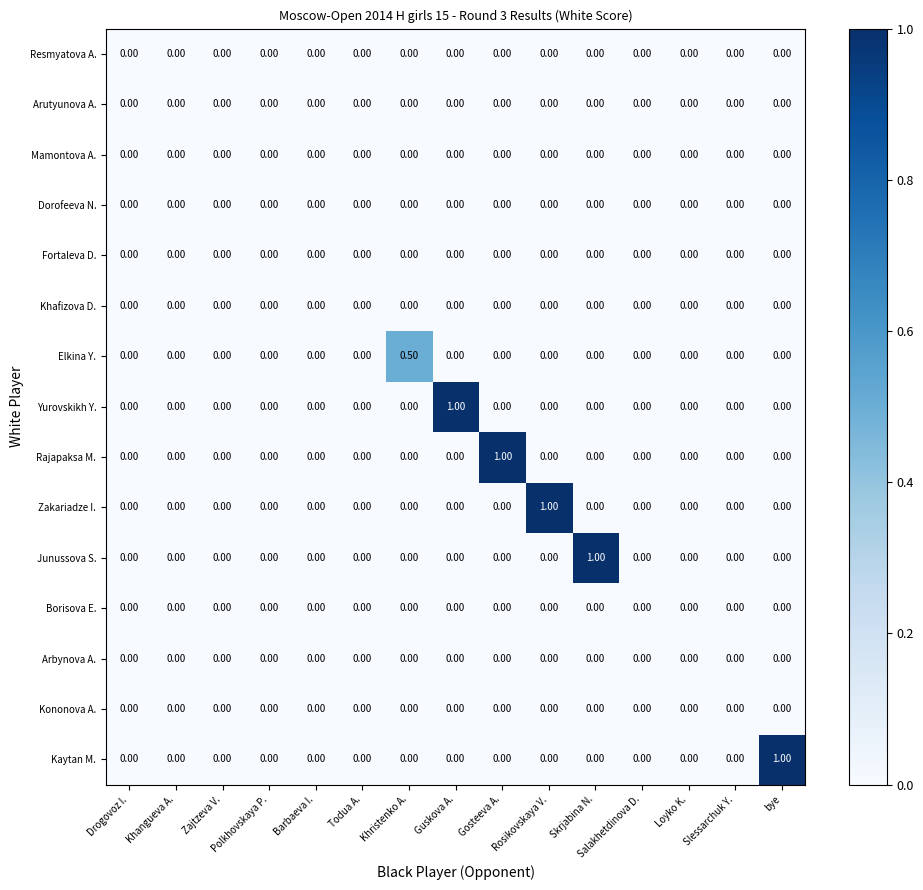

What is the difference between the maximum and minimum values in the Junussova S. series?

1.0